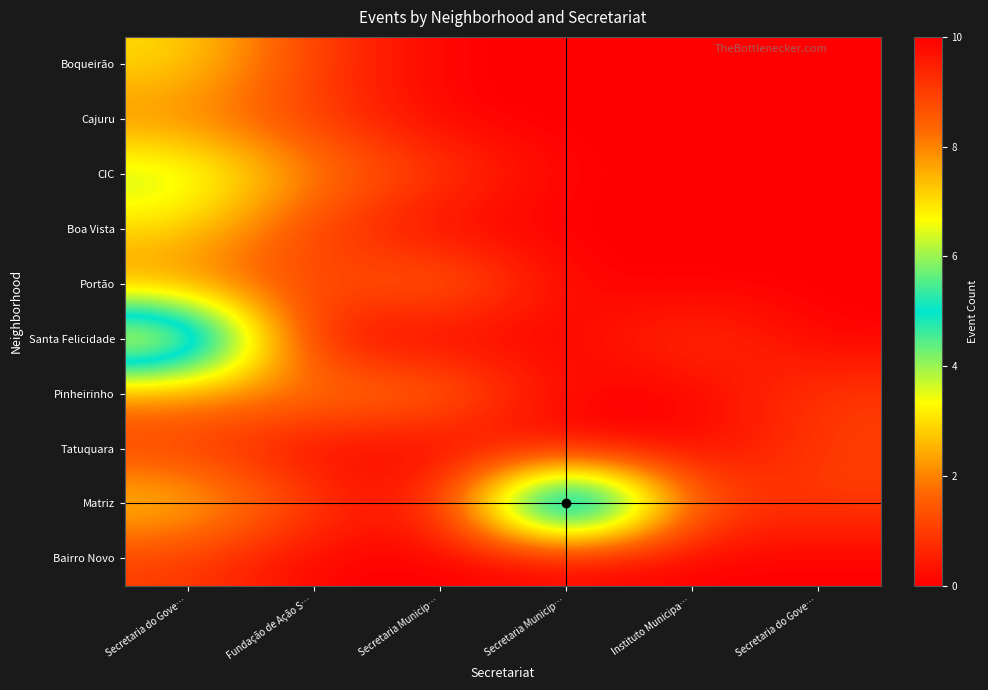

Between Secretaria do Gove… and Secretaria Municip…, which is larger?

Secretaria do Gove…